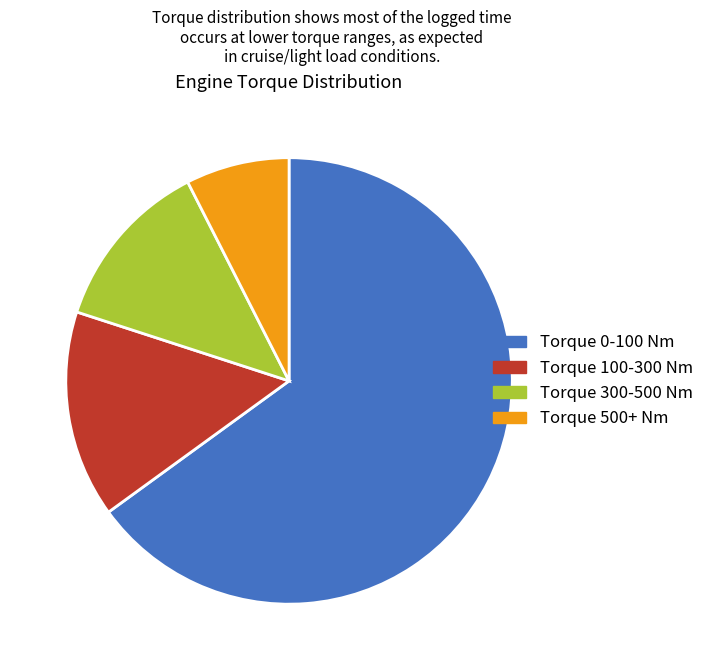

Which has a higher value, Torque 100-300 Nm or Torque 300-500 Nm?

Torque 100-300 Nm